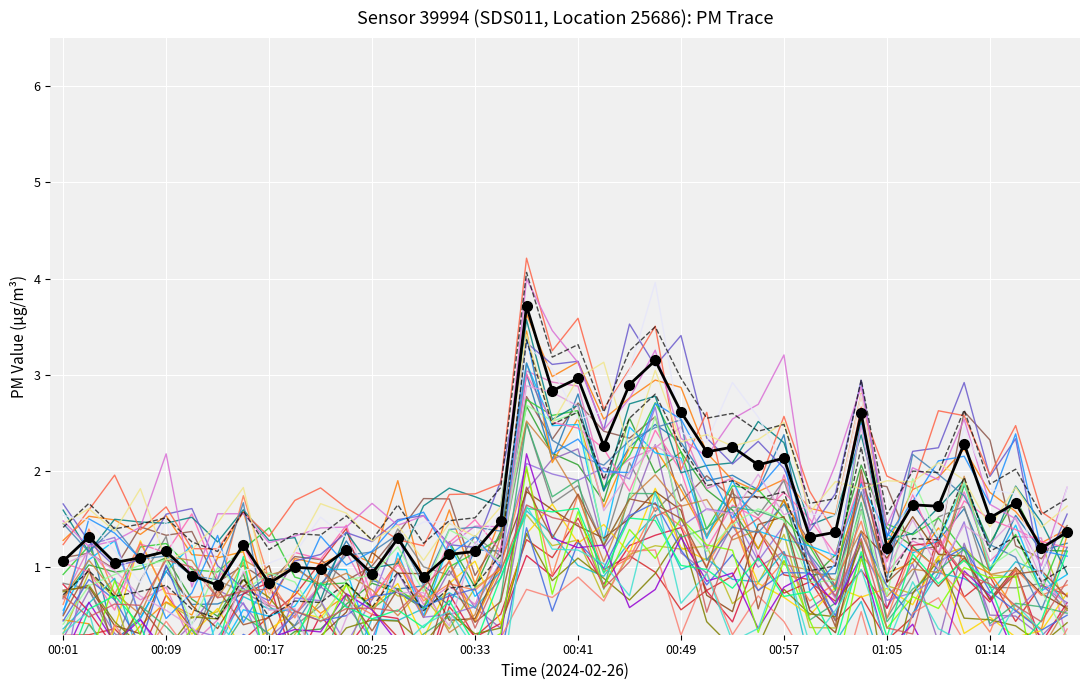

What position from the right is 00:31?

25